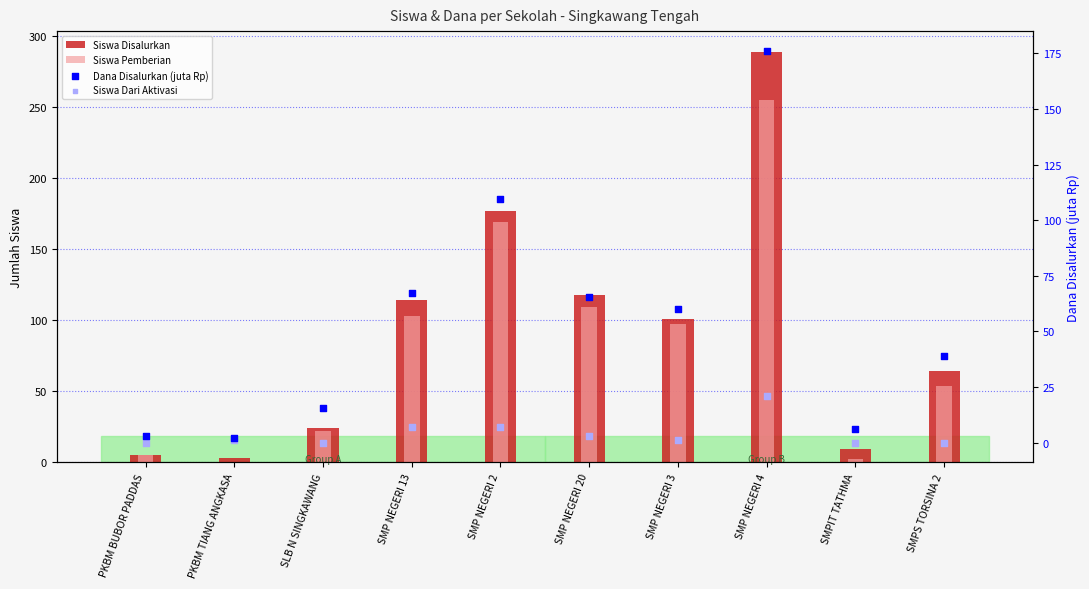

At how many categories does at least one series exceed 170?

2